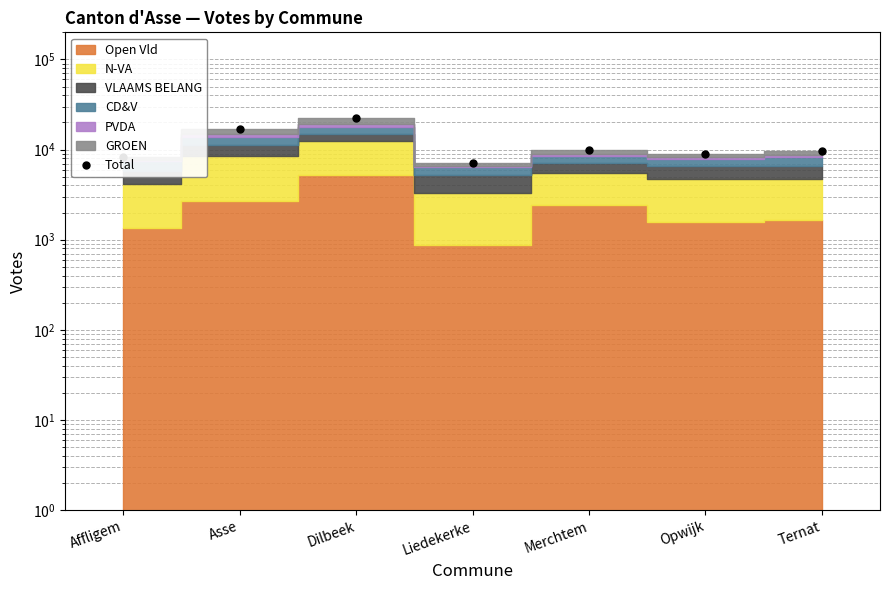

Rank the categories by value from lowest to highest.

Liedekerke, Affligem, Opwijk, Ternat, Merchtem, Asse, Dilbeek